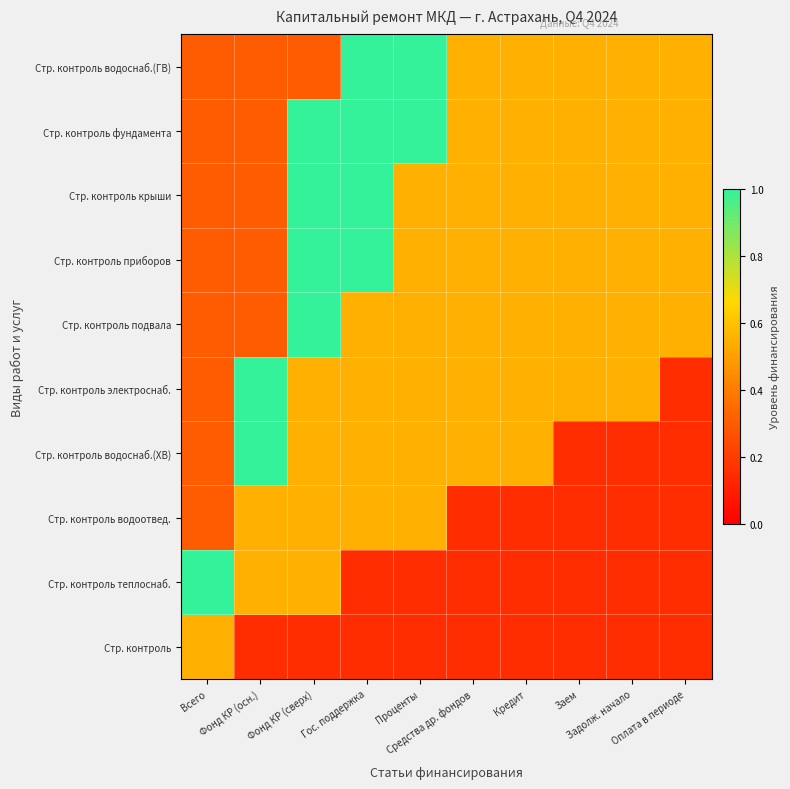

At which category is the sum across all series the highest?

Фонд КР (сверх)